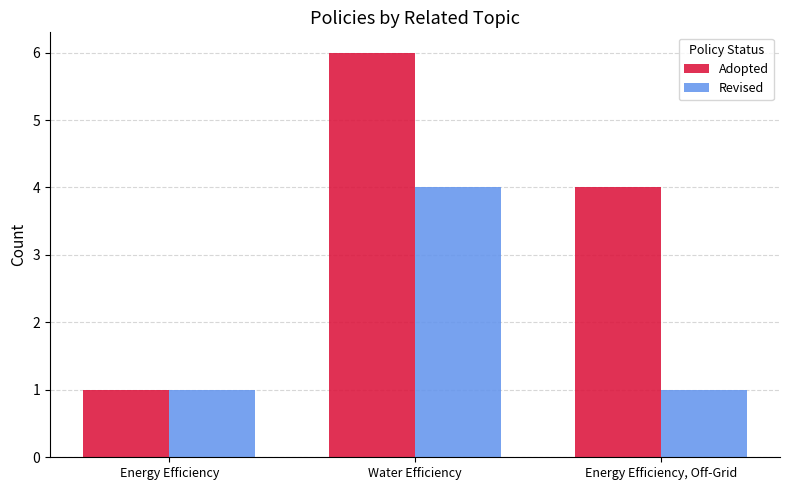

What is the total value across all series at Water Efficiency?

10